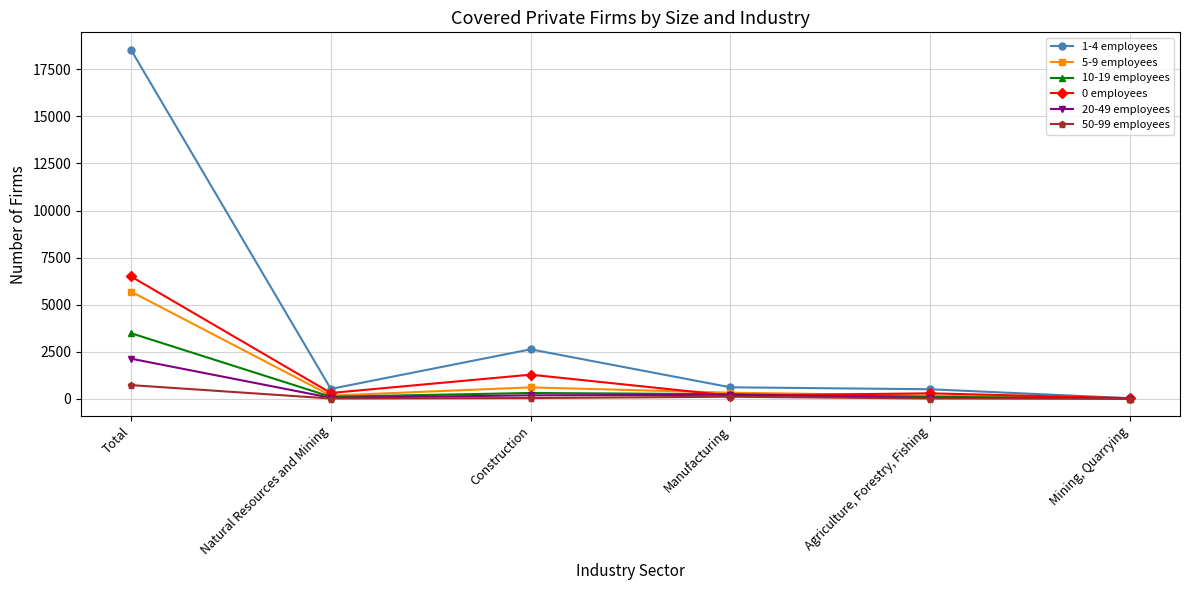

What are all the series names shown in the legend?

1-4 employees, 5-9 employees, 10-19 employees, 0 employees, 20-49 employees, 50-99 employees